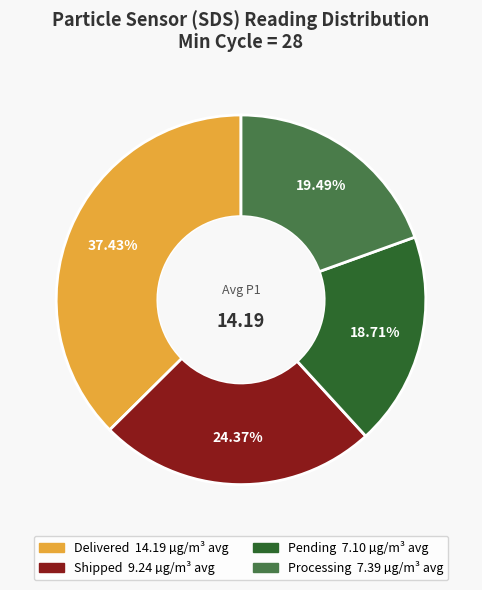

Is there any slice that represents more than half of the pie?

No